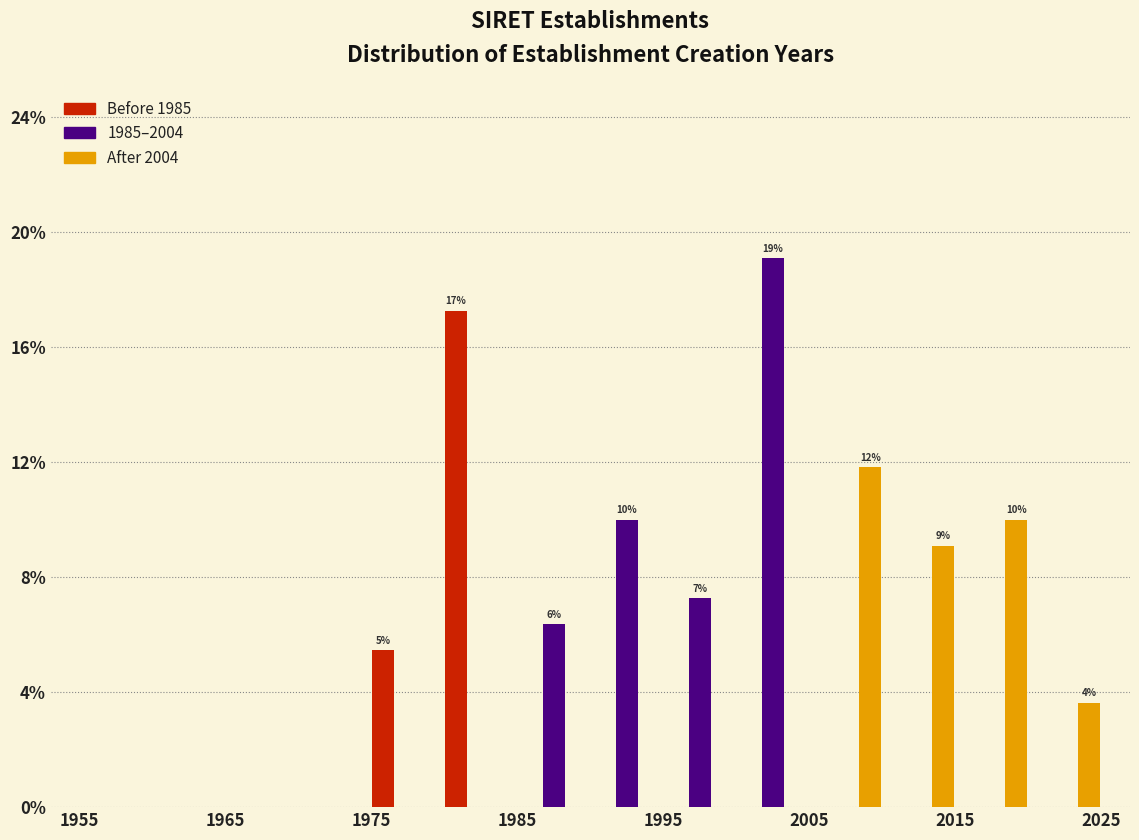

In the Before 1985 series, which range on the x-axis has the tallest bar?

1980 to 1985